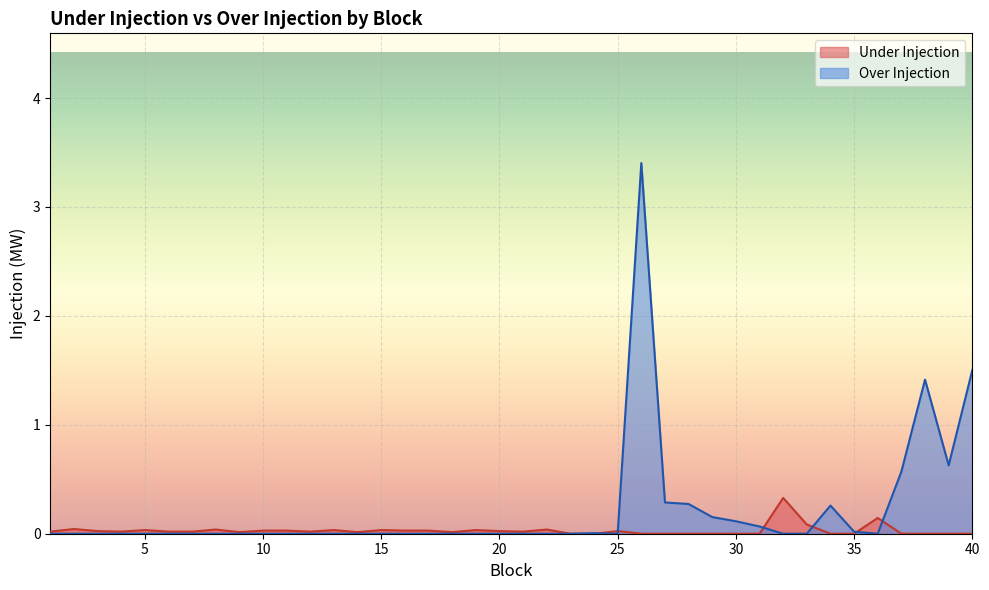

Which series has the largest total across all categories?

Over Injection